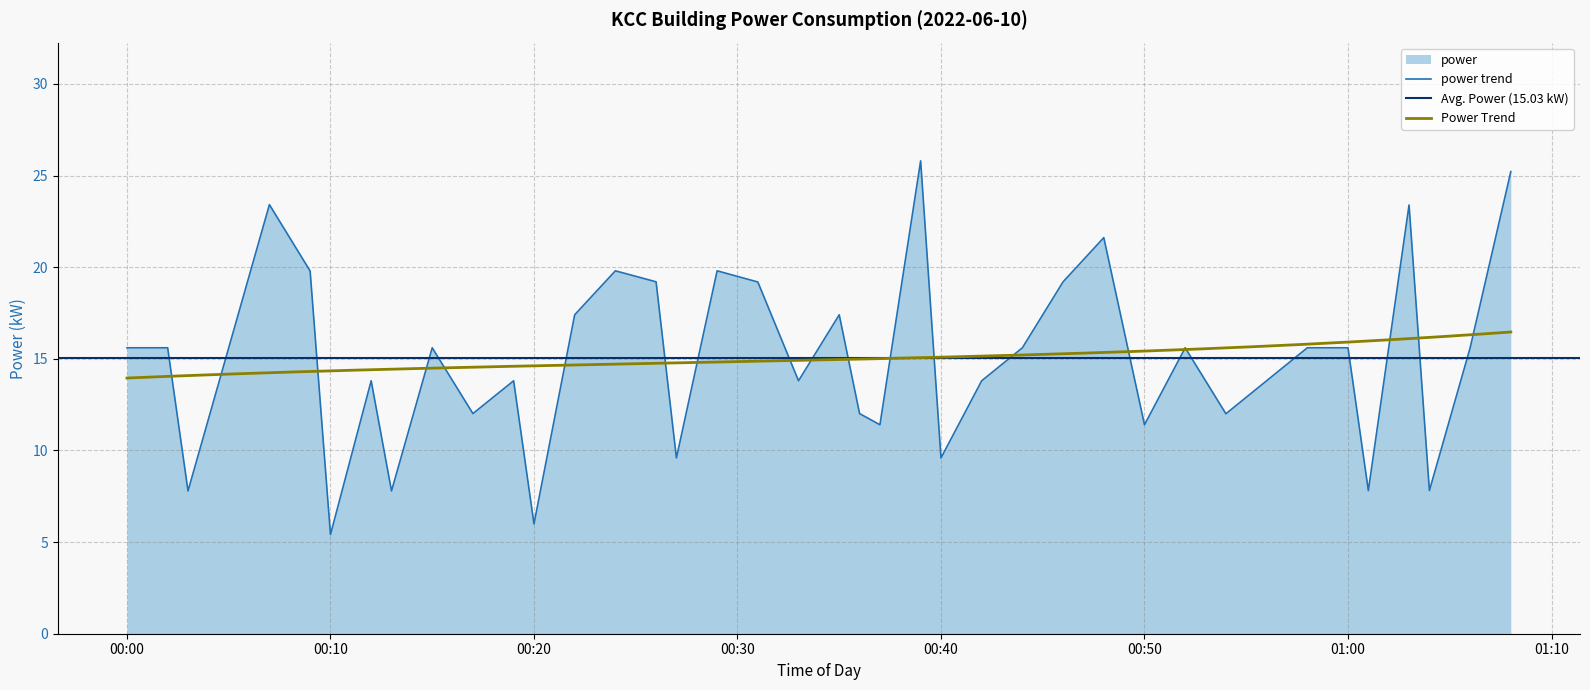

How many data points are above 15?

22